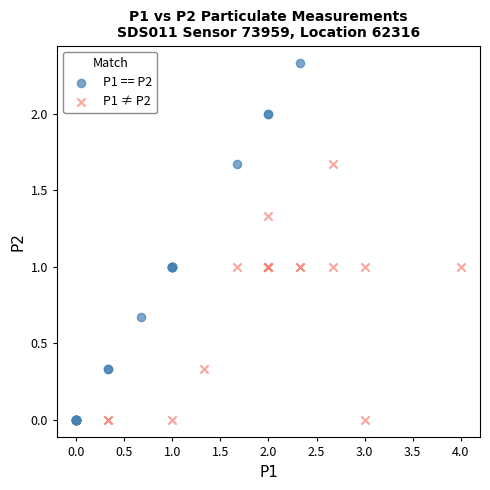

Which series reaches the maximum Y coordinate?

P1 == P2